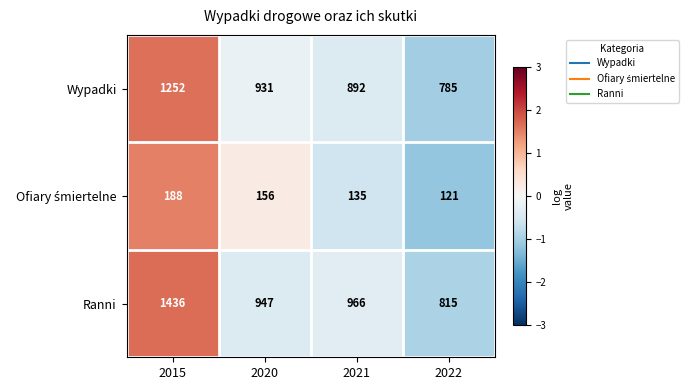

The value of Wypadki at 2021 is 1591. True or false?

False